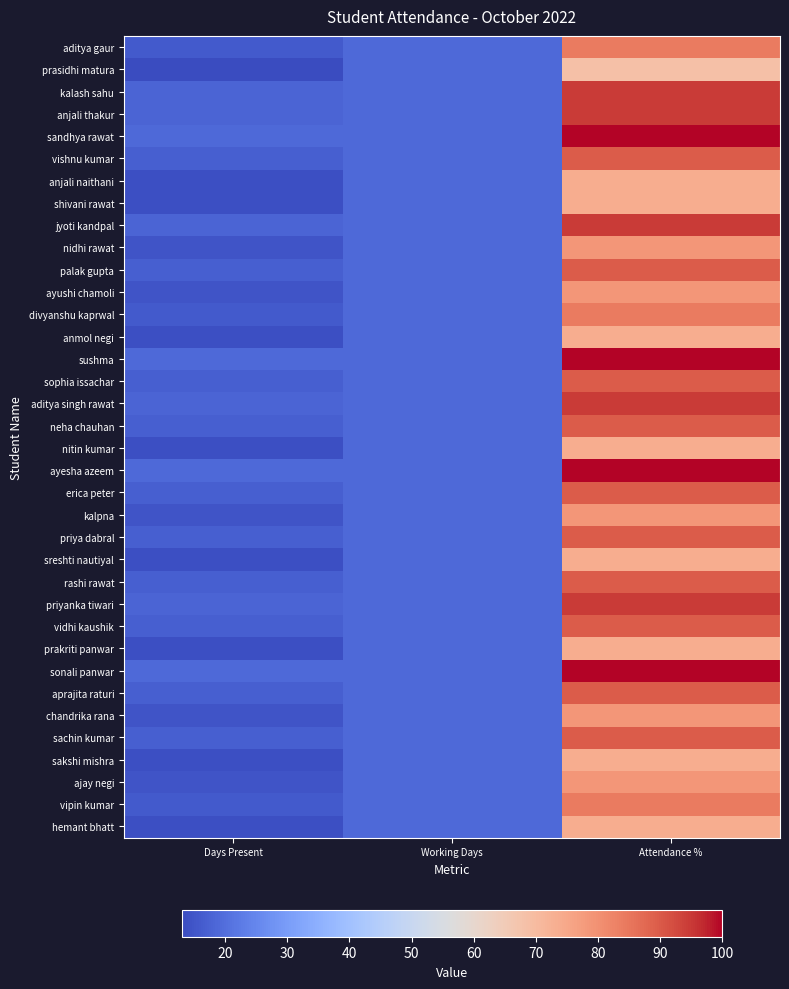

What is the total value across all series at Attendance %?

3073.6